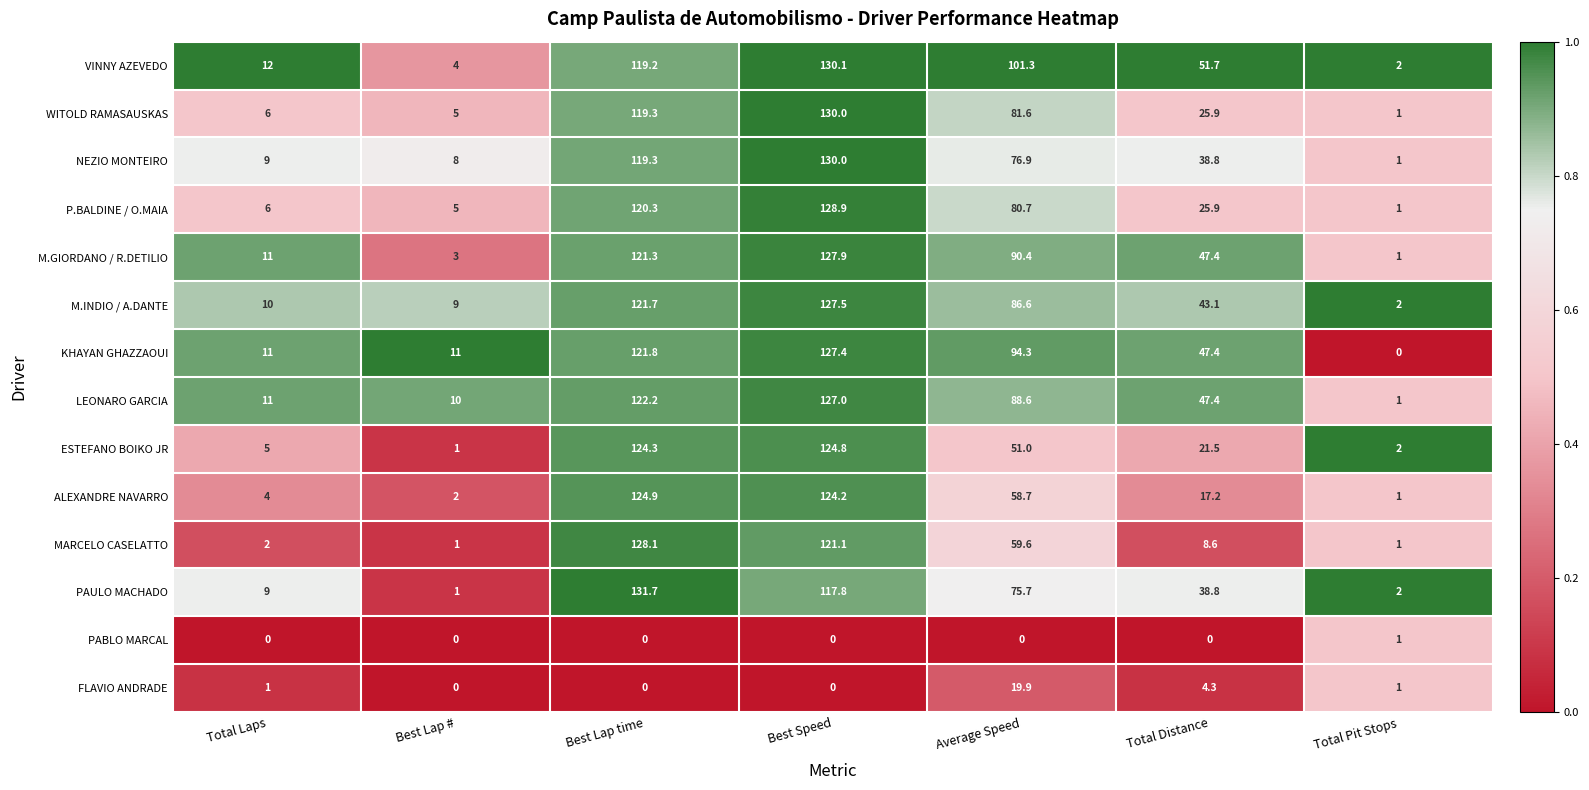

At which category is the sum across all series the highest?

Best Speed